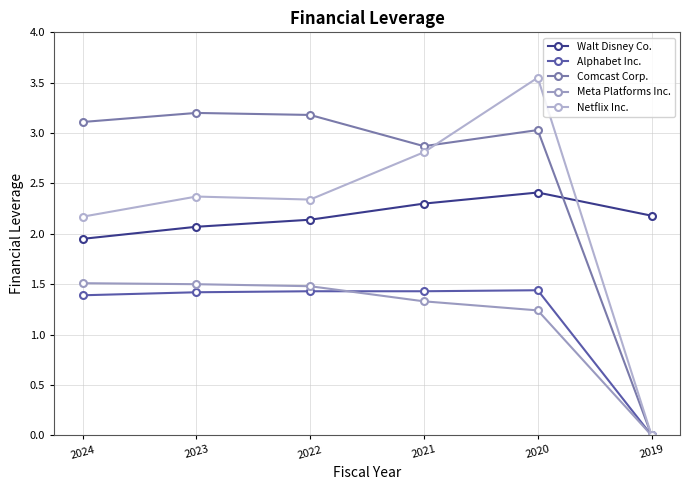

What is the maximum value shown in the chart?

3.5